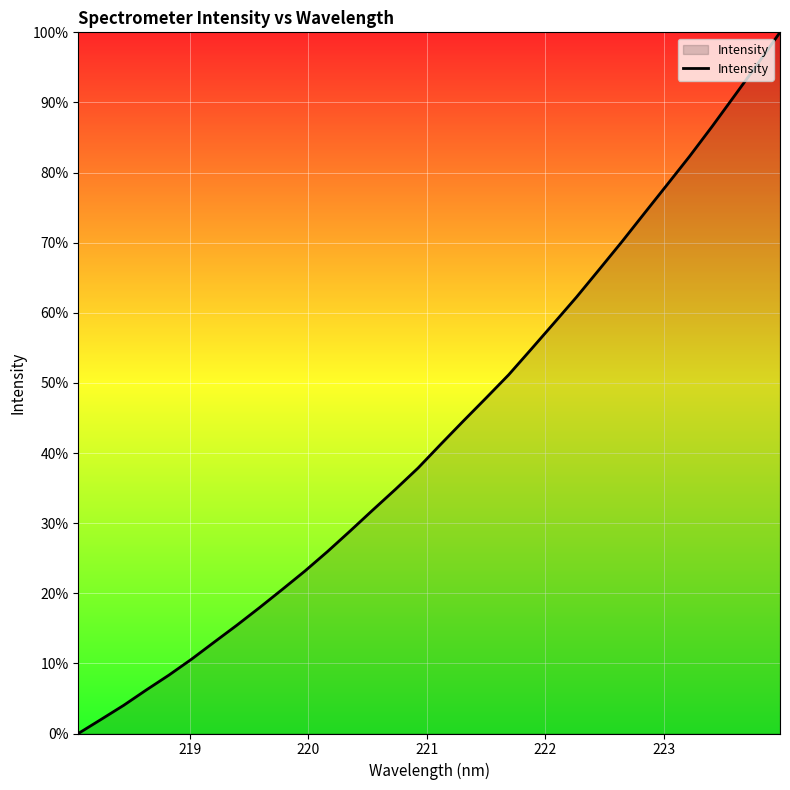

What is the greatest value displayed?

100.0